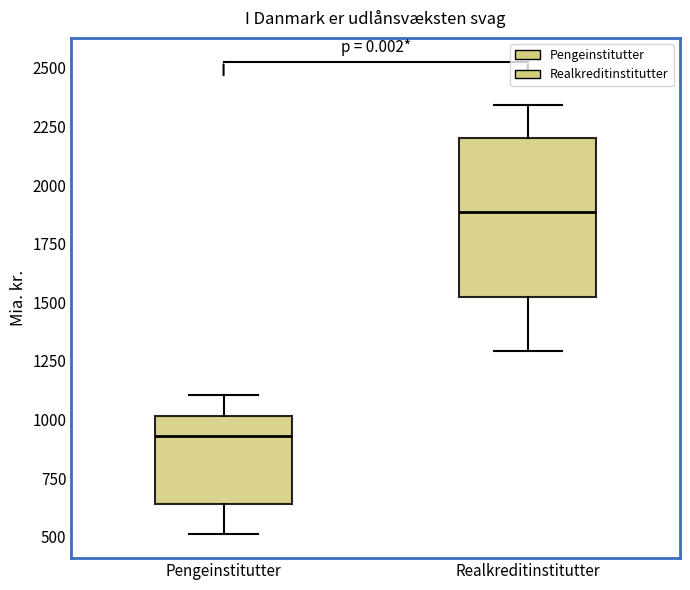

Comparing the boxes themselves (not the whiskers), which one is the tallest?

Realkreditinstitutter